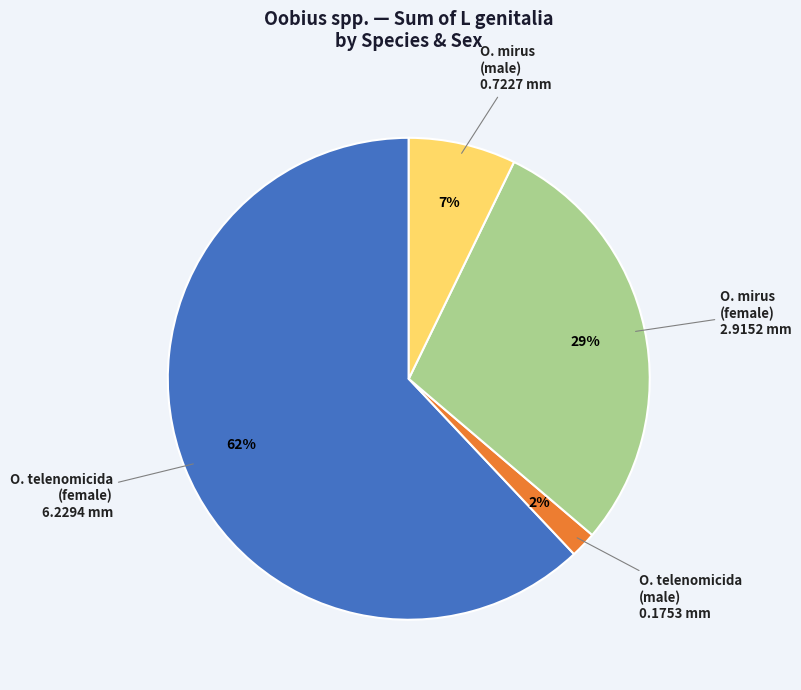

Does any single category account for the majority?

Yes